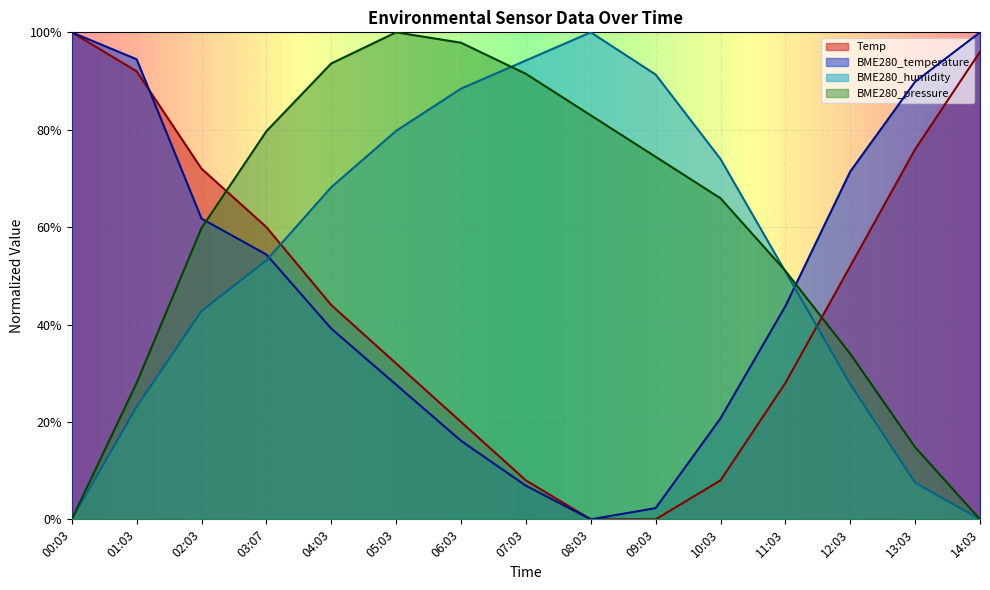

What is the label of the 4th point from the right?

11:03